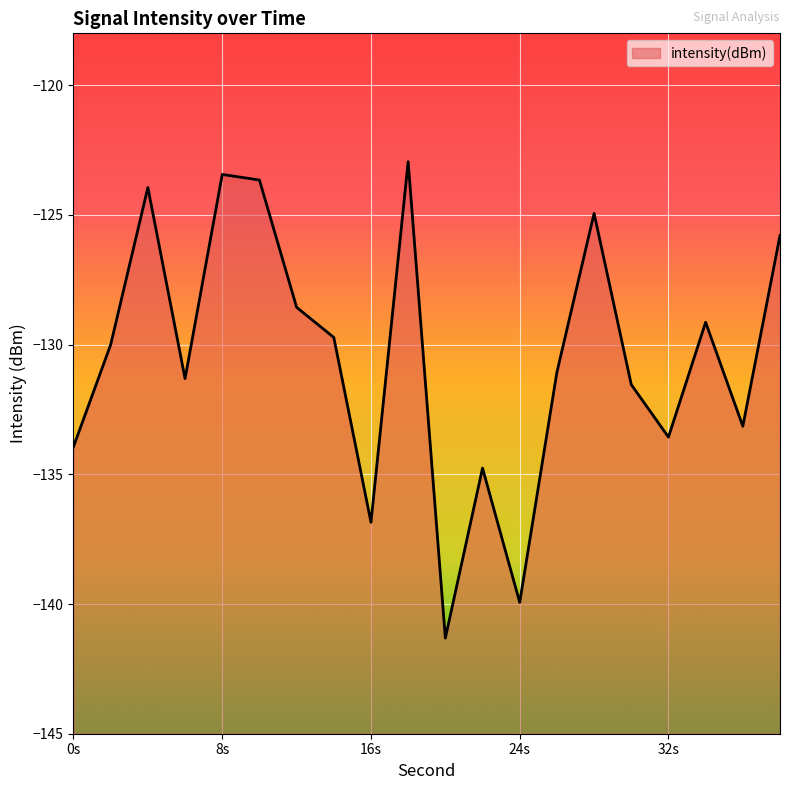

True or false: there are more than 1 points higher than both neighbors.

True